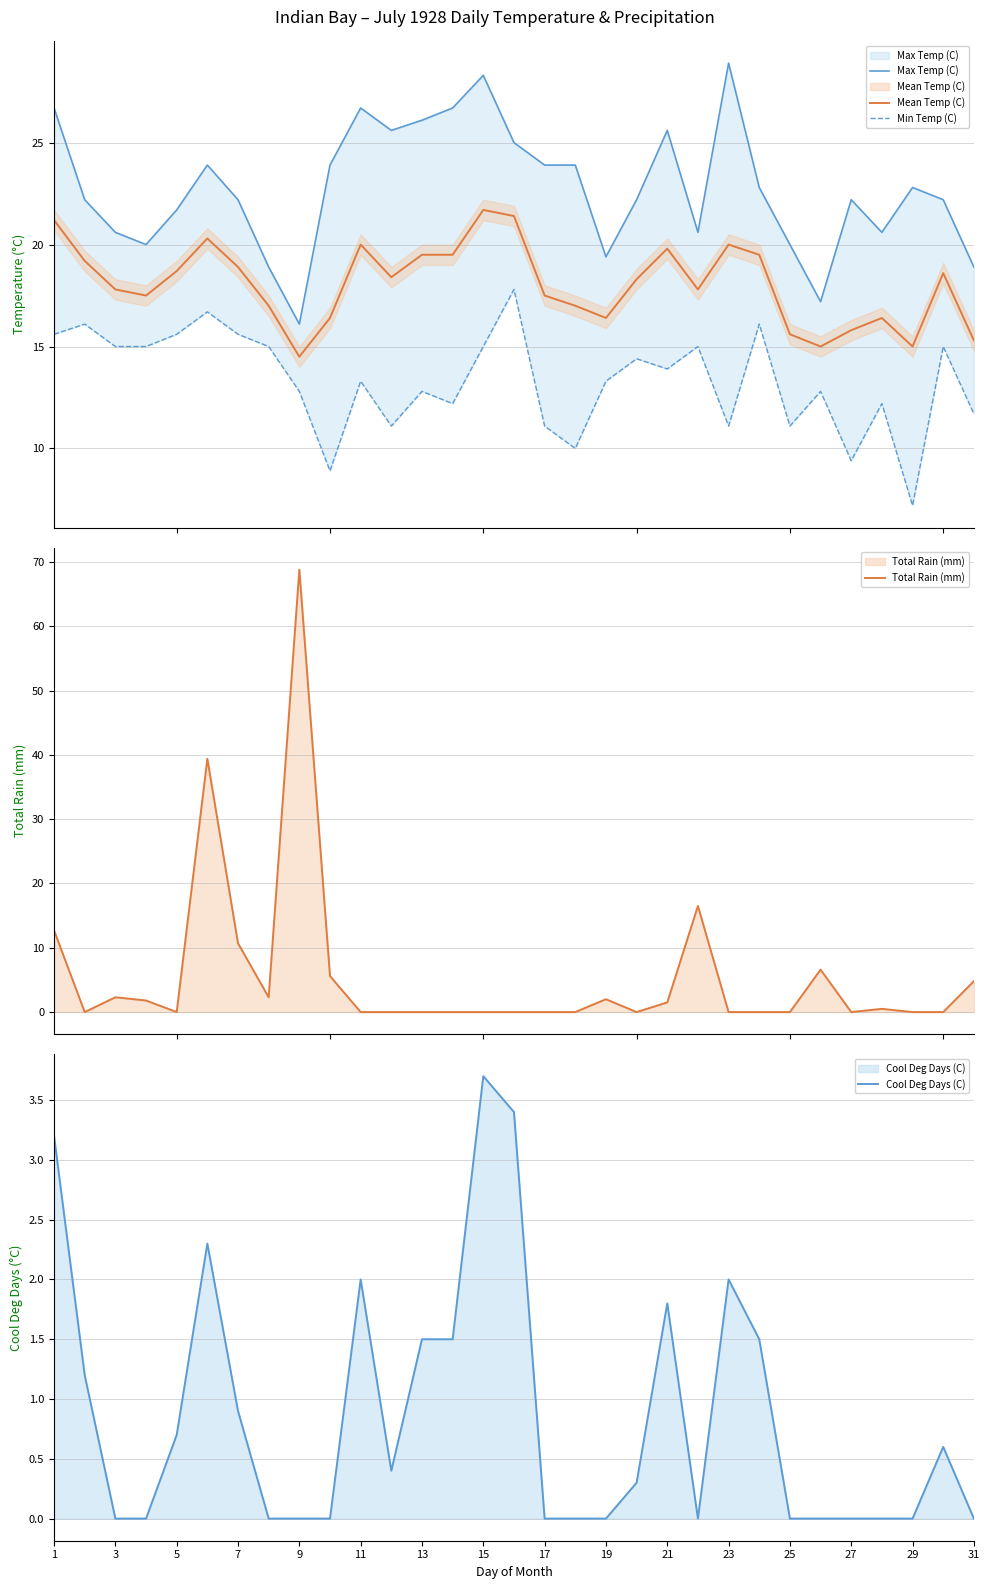

What is the maximum value shown in the chart?

68.8